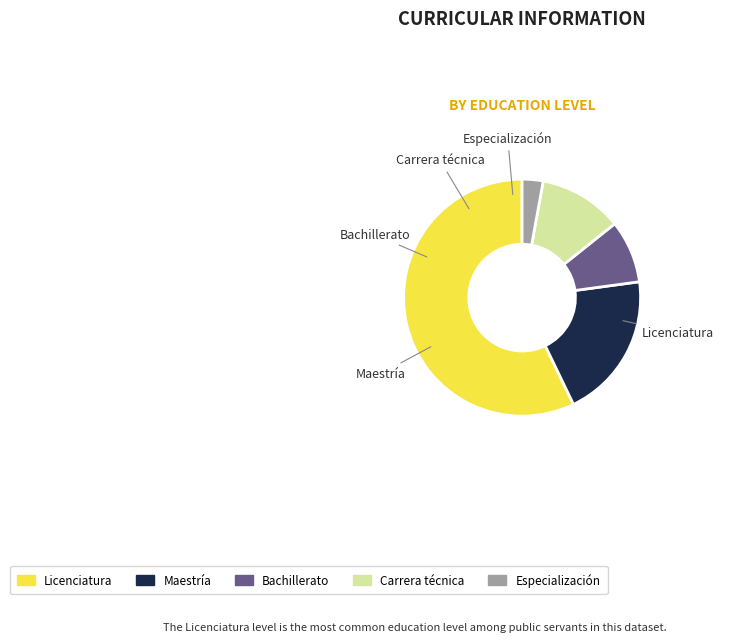

Approximately how many times larger is the value at Licenciatura compared to Carrera técnica?

5.0